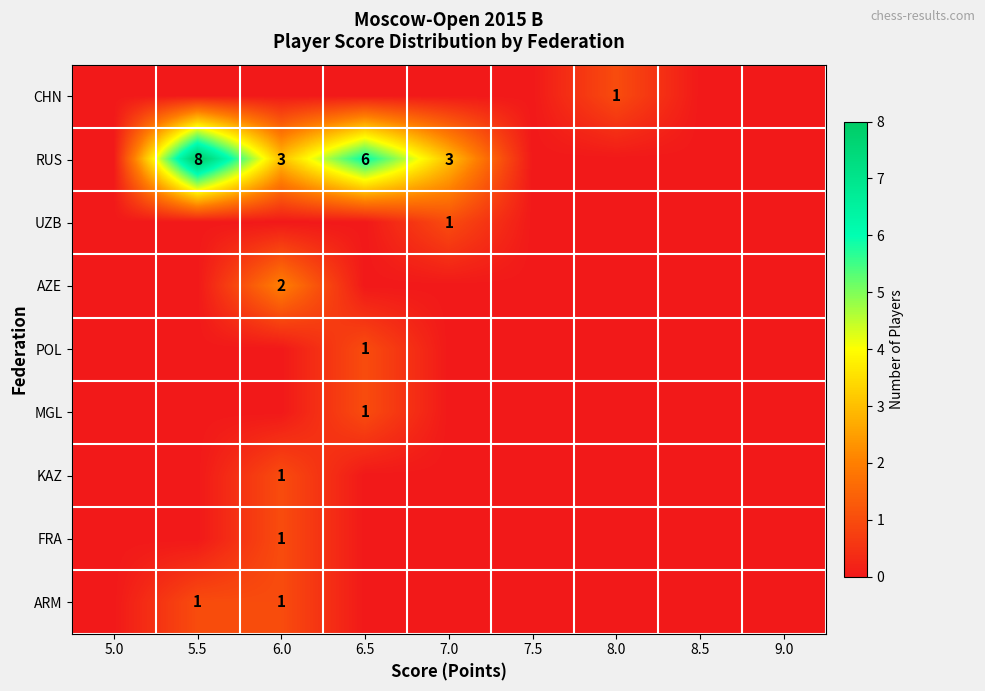

At which category does the chart reach its peak across all series?

5.5